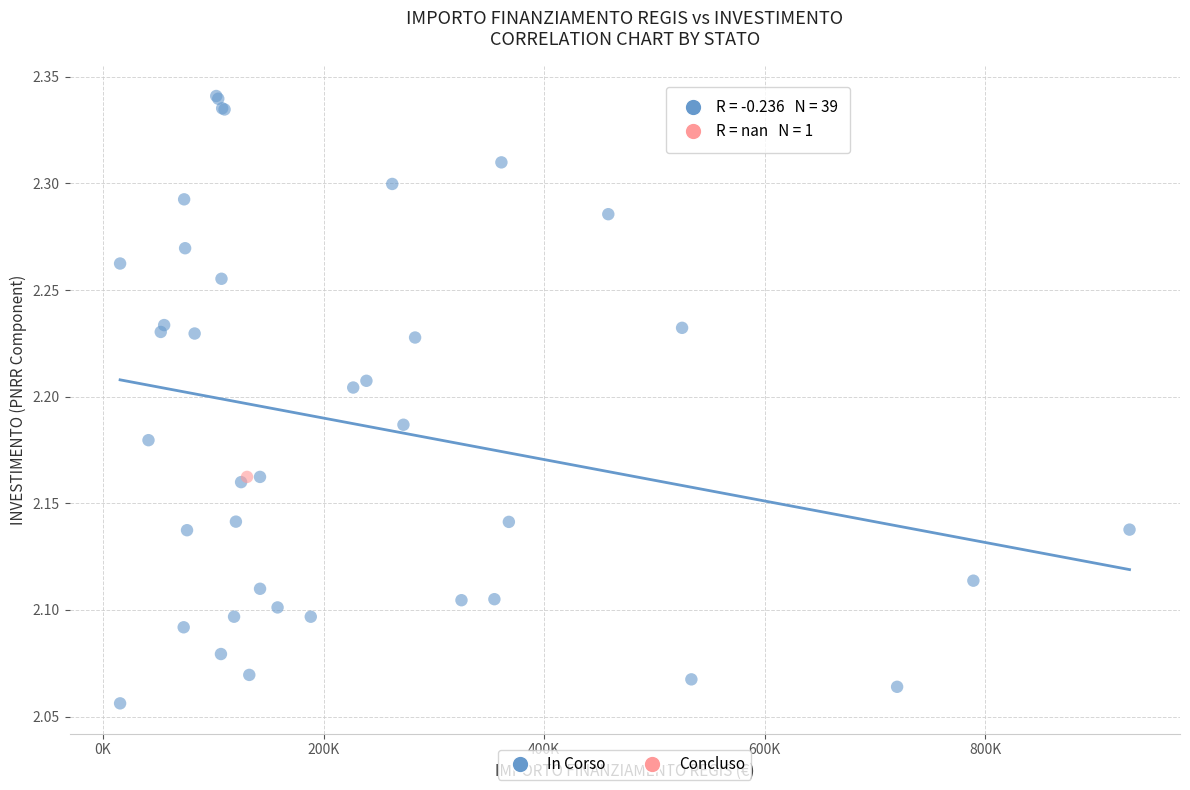

What are all the series names shown in the legend?

In Corso, Concluso